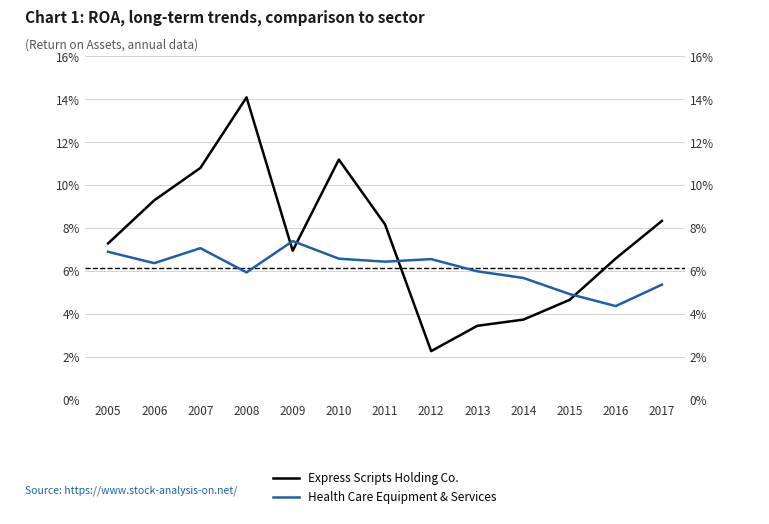

How many interior local valleys does the Express Scripts Holding Co. series have?

2